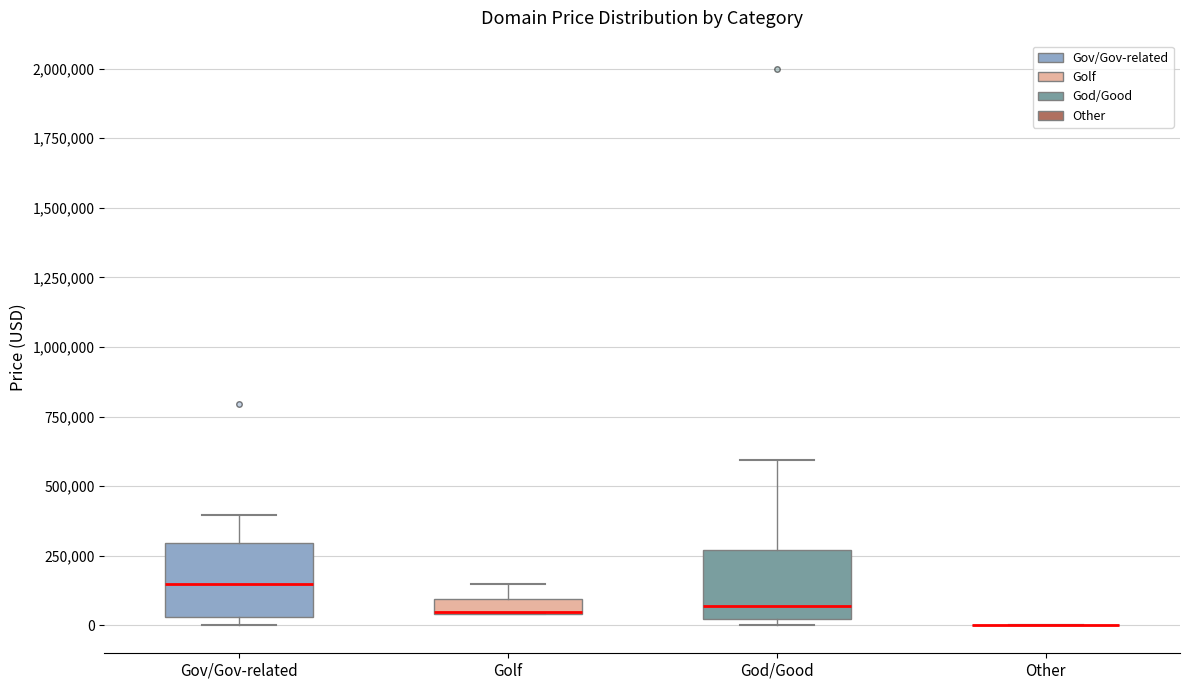

Where does the median line of the box for God/Good sit on the y-axis? The values are not printed on the chart, so give them approximately, as read against the axis.

50000